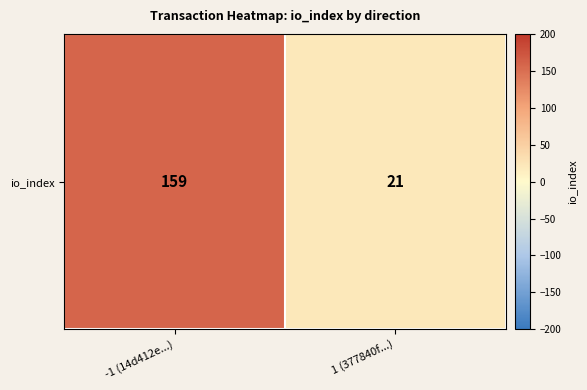

What is the maximum value shown in the chart?

159